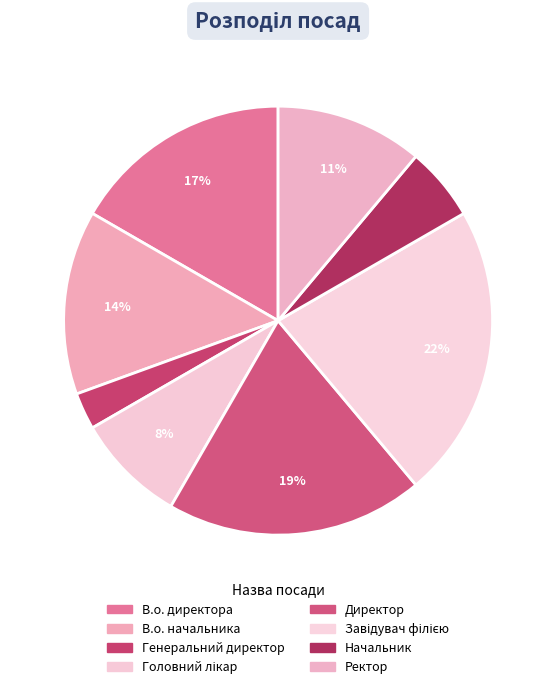

What is the total percentage of Директор and Начальник?

25.0%